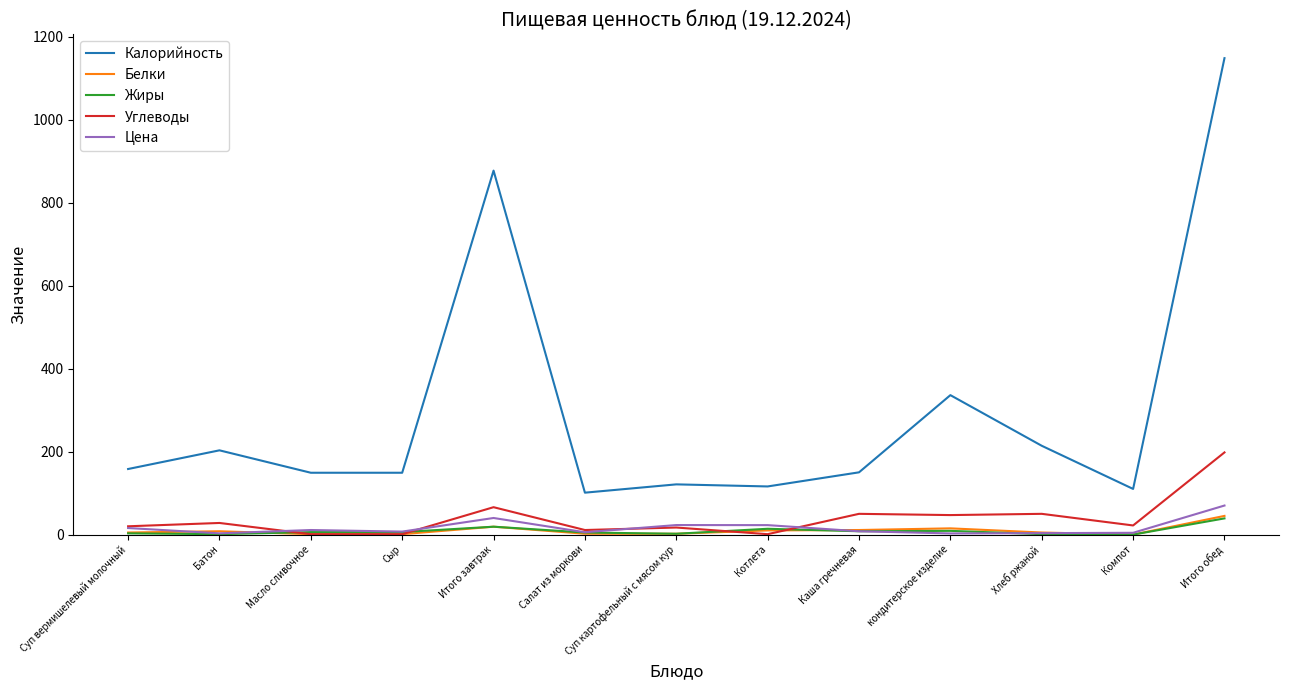

At how many categories does at least one series exceed 1020?

1